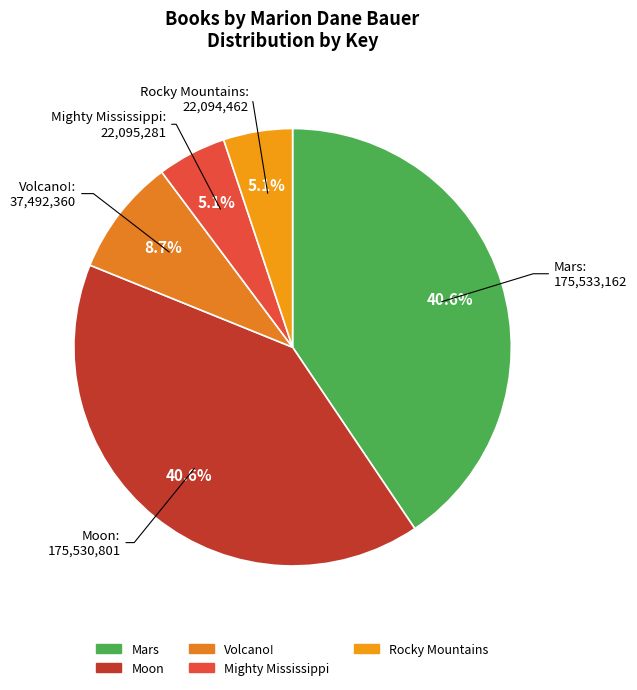

Between Moon and Volcano!, which is larger?

Moon